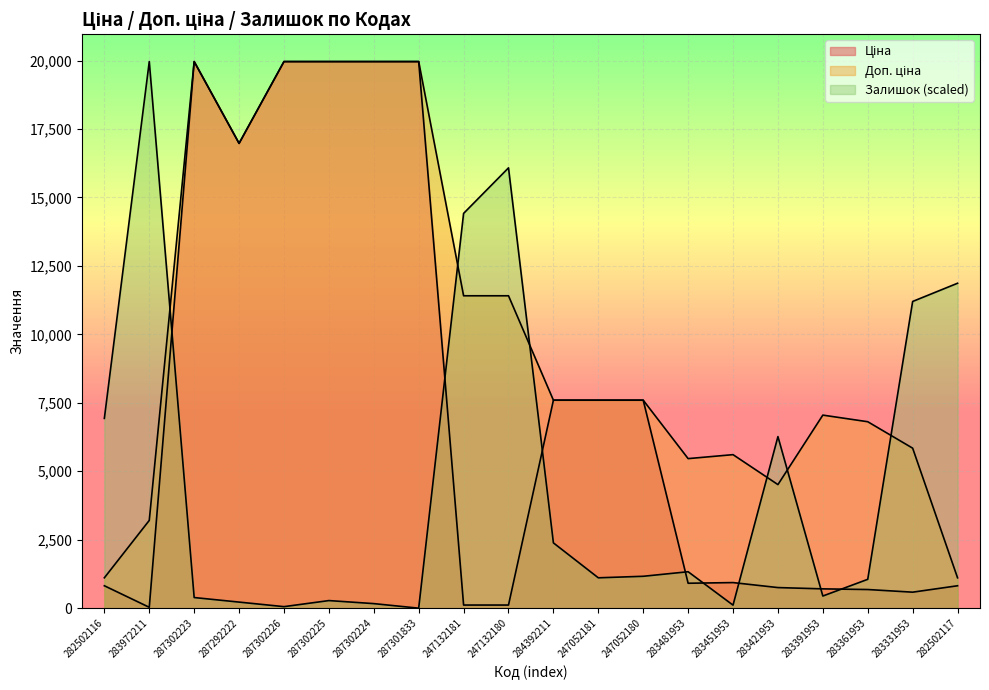

Which series has the largest range (max minus min)?

Залишок